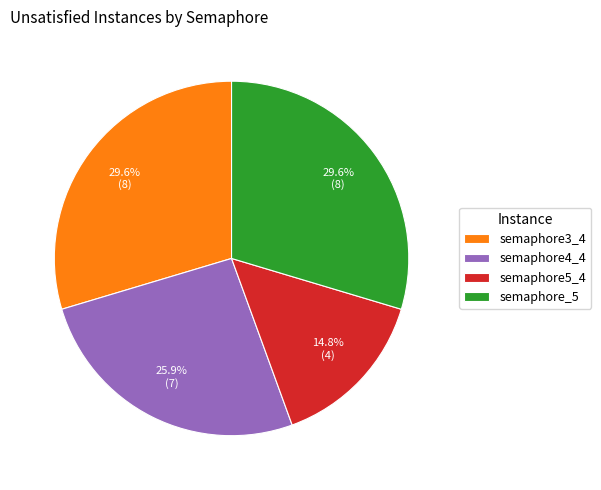

How many slices are in this pie chart?

4